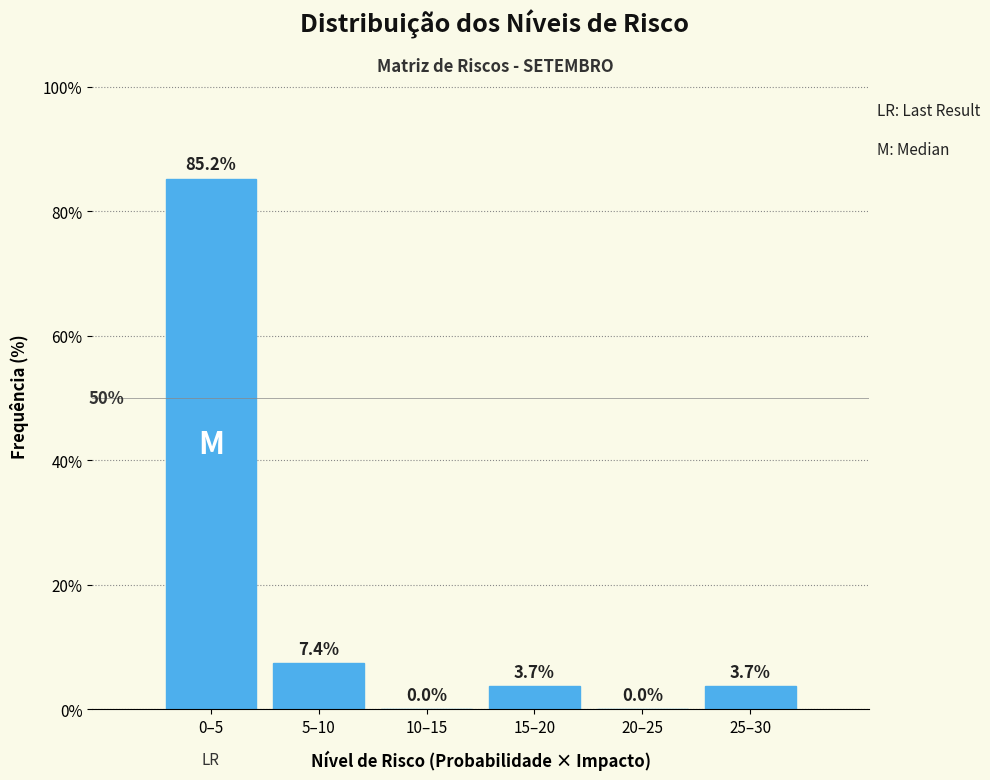

Reading left to right, list all the values displayed in this chart.

0–5=85.2	5–10=7.4	10–15=0.0	15–20=3.7	20–25=0.0	25–30=3.7